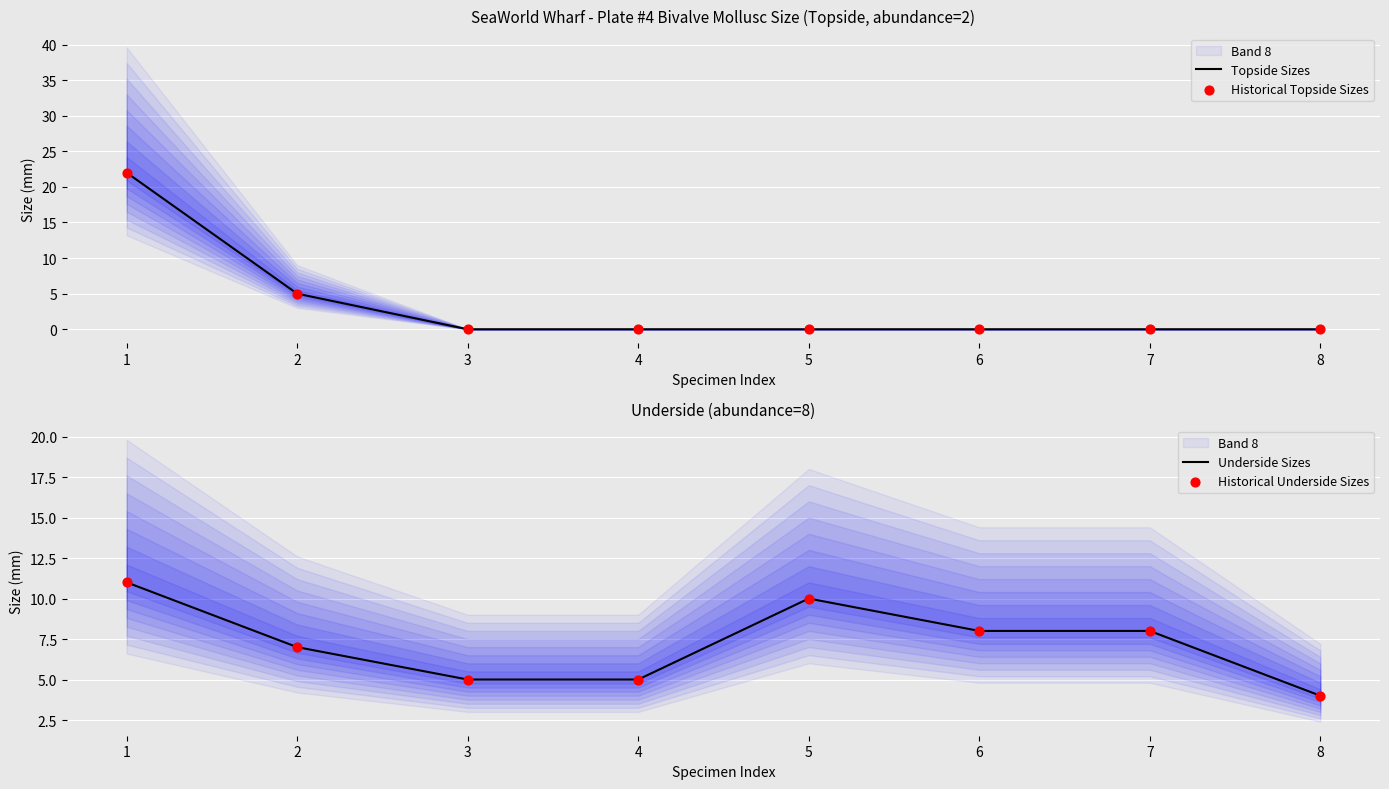

Which series reaches the minimum Y coordinate?

Topside Sizes